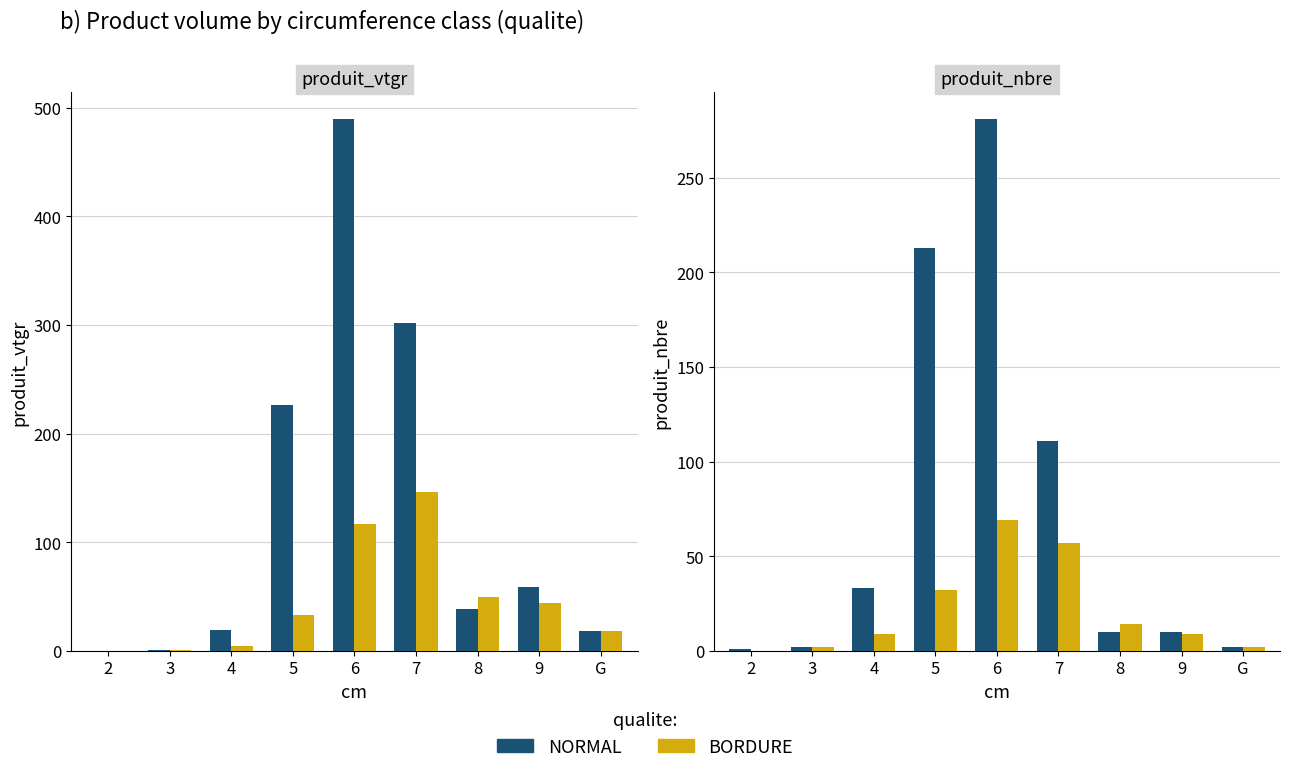

The NORMAL series shows 419 at 6. True or false?

False